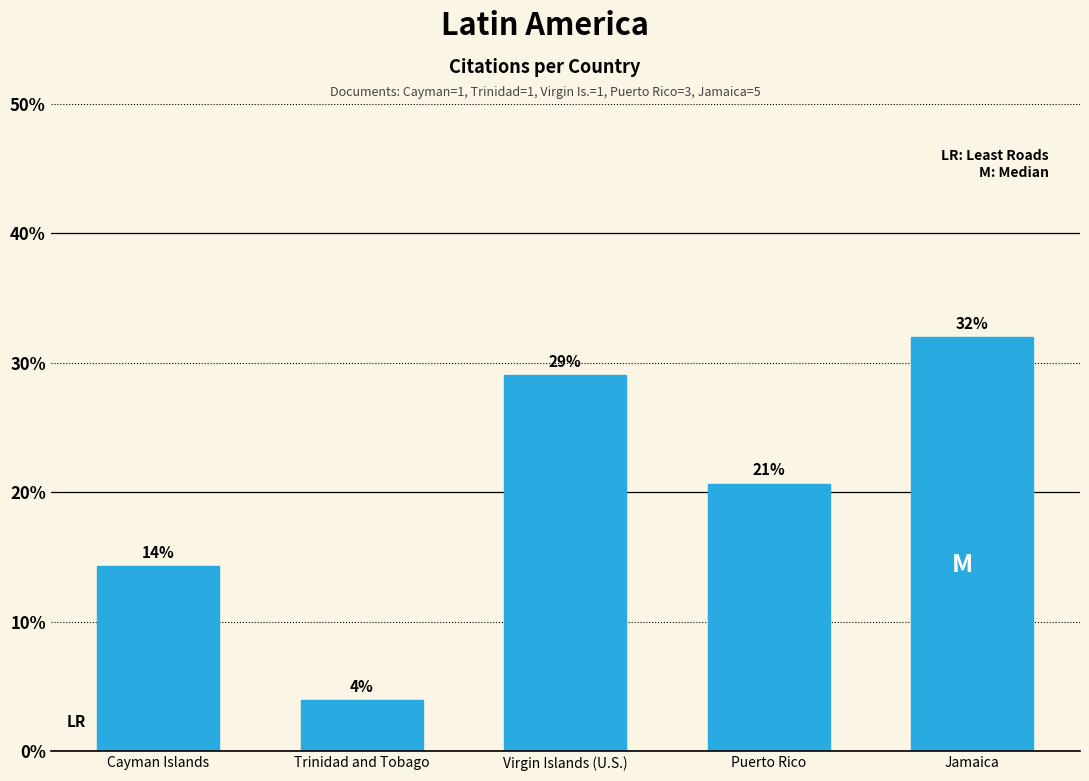

At which category does the chart reach its peak across all series?

Jamaica